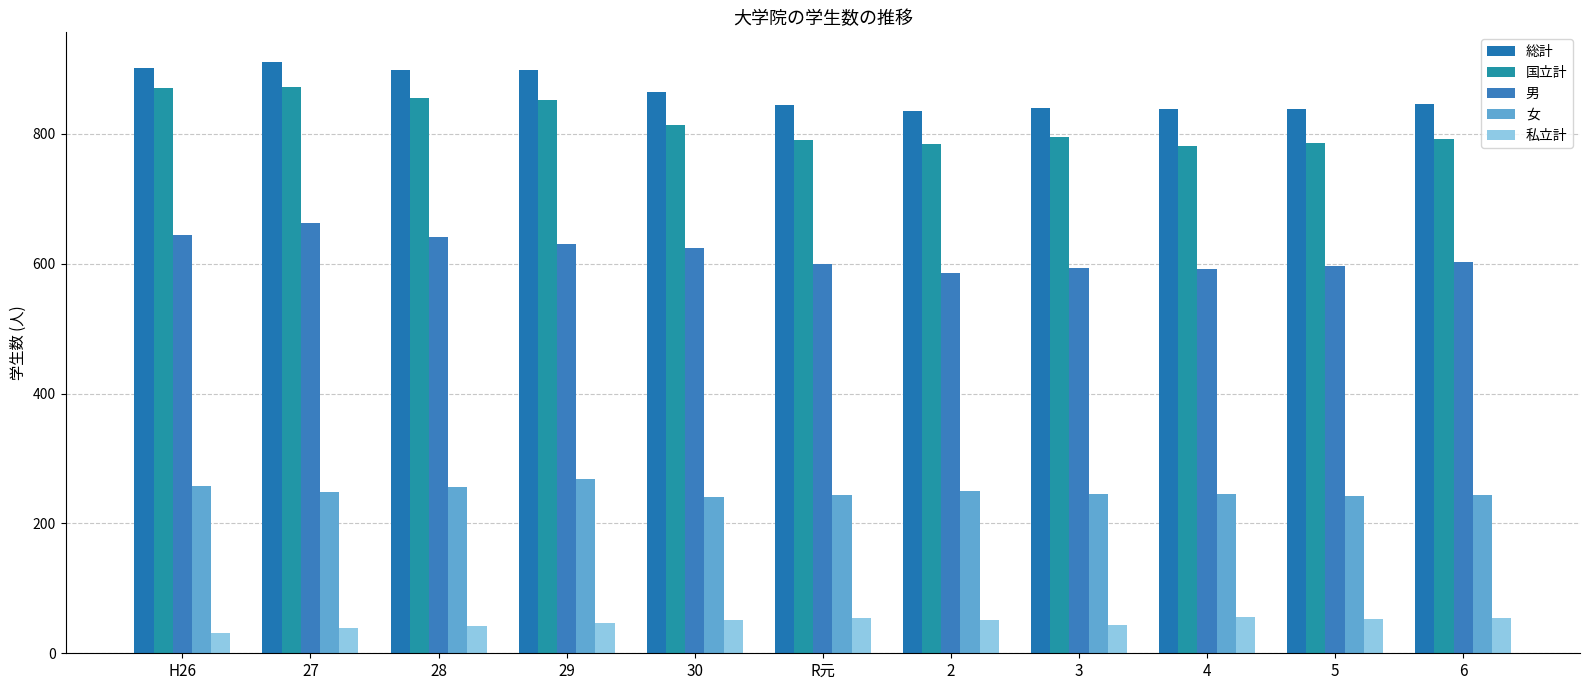

What position from the left is 30?

5